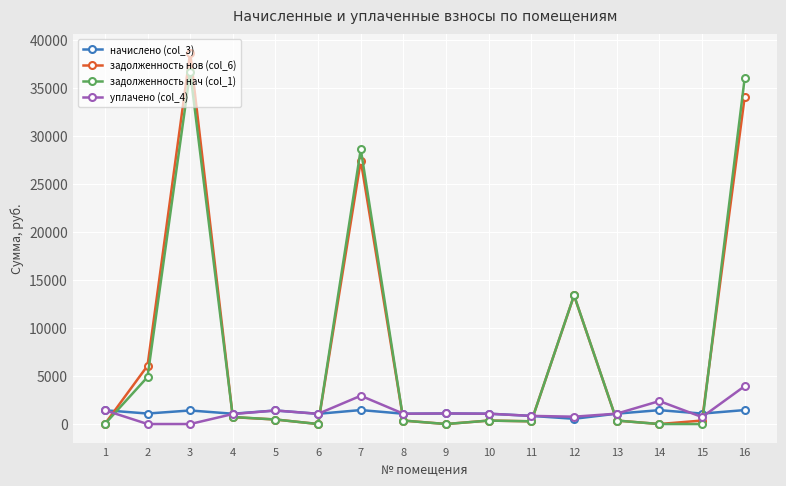

How many distinct data groups are displayed?

4